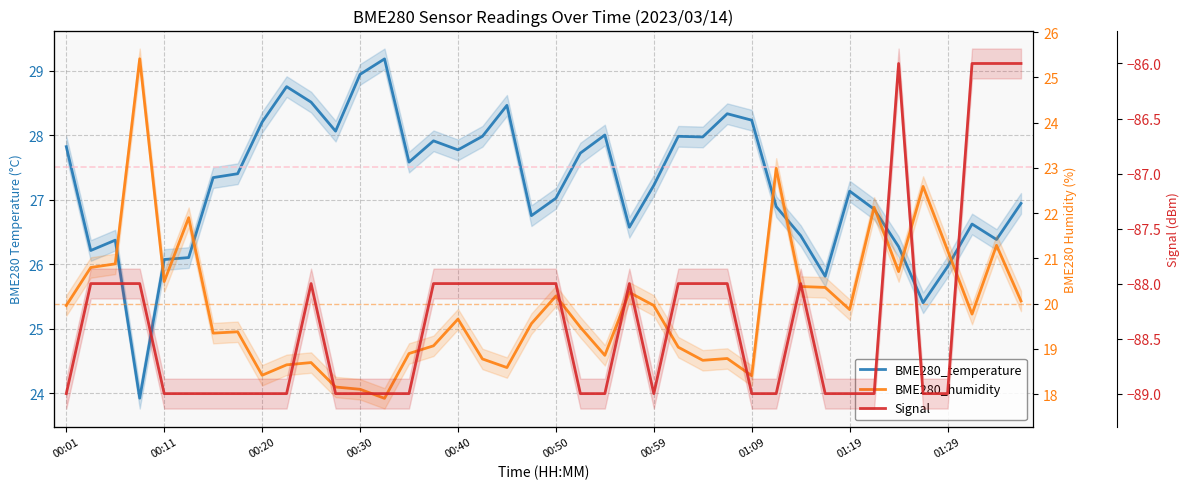

What is the value of the BME280_temperature point at the 39th from the left?

26.4